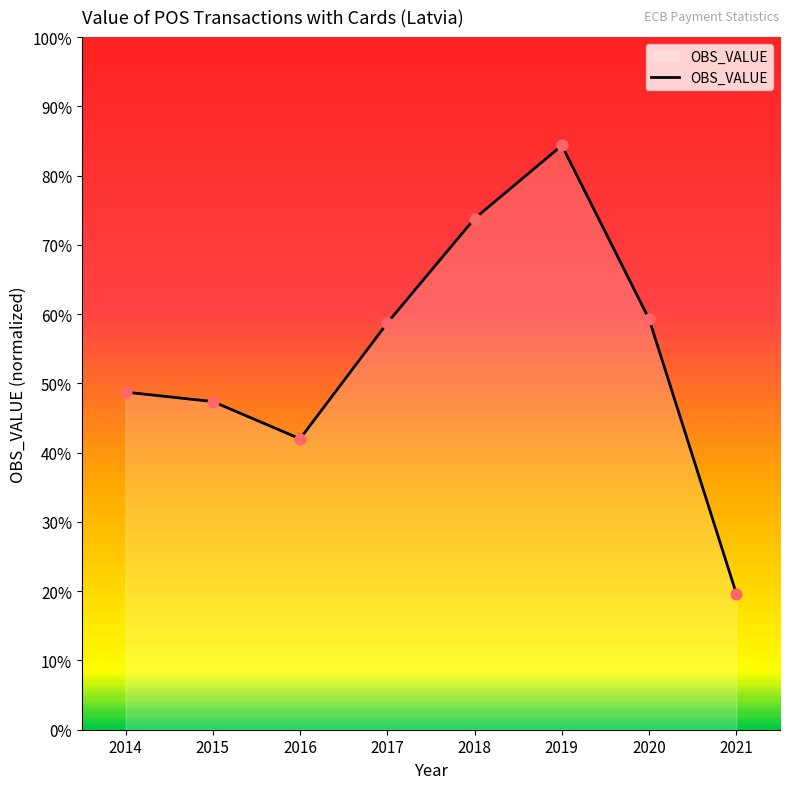

Approximately how many times larger is the value at 2015 compared to 2014?

1.0